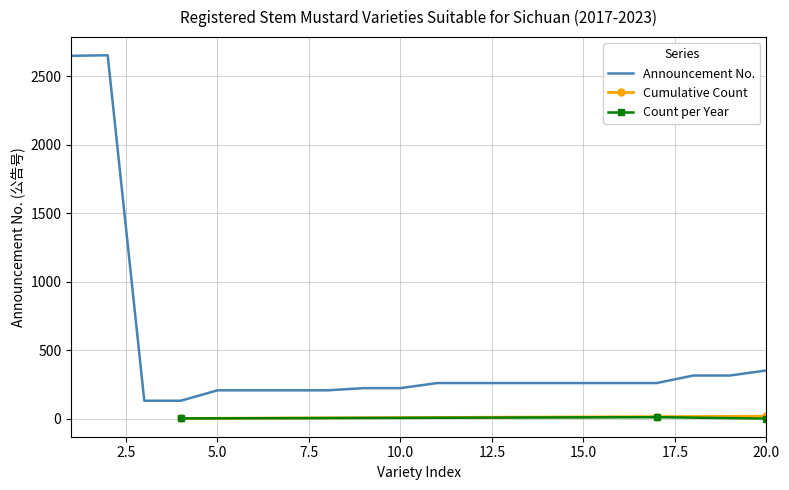

How many points are higher than both their immediate neighbors (excluding endpoints)?

1